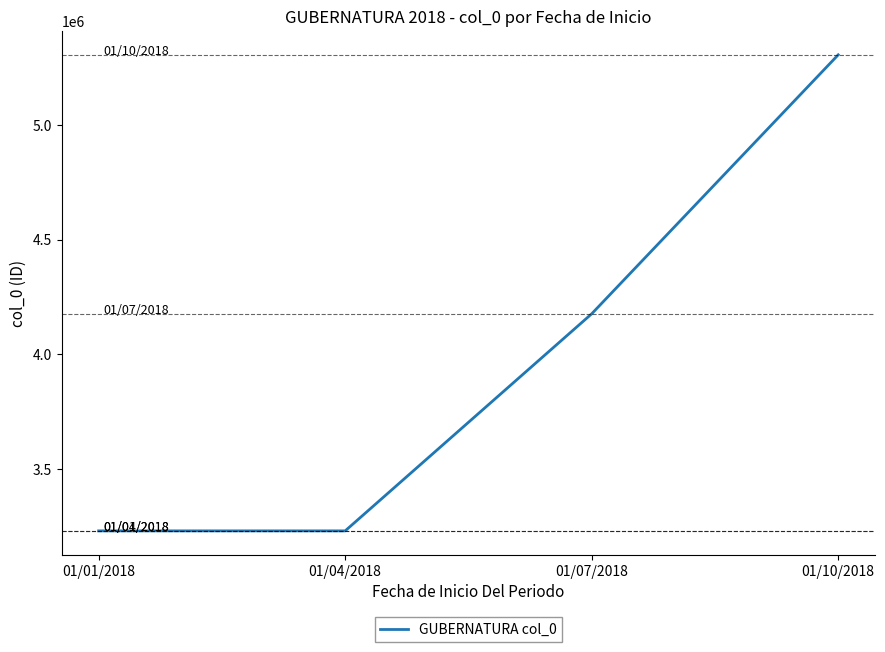

How many categories are shown in the chart?

4